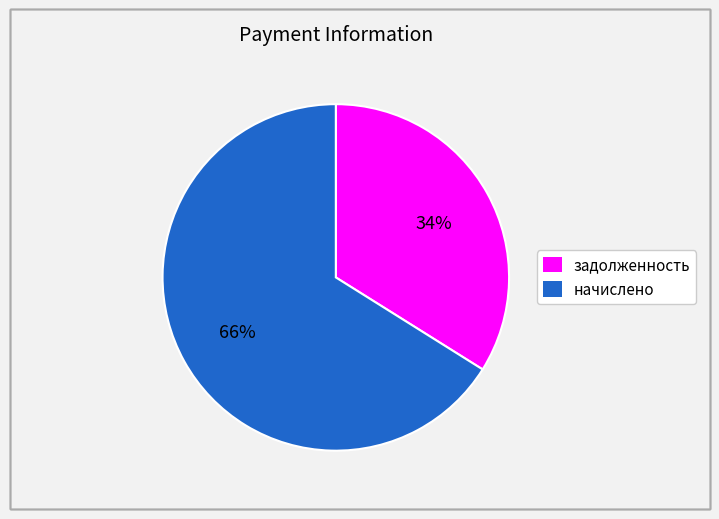

True or false: начислено accounts for 57% of the total.

False